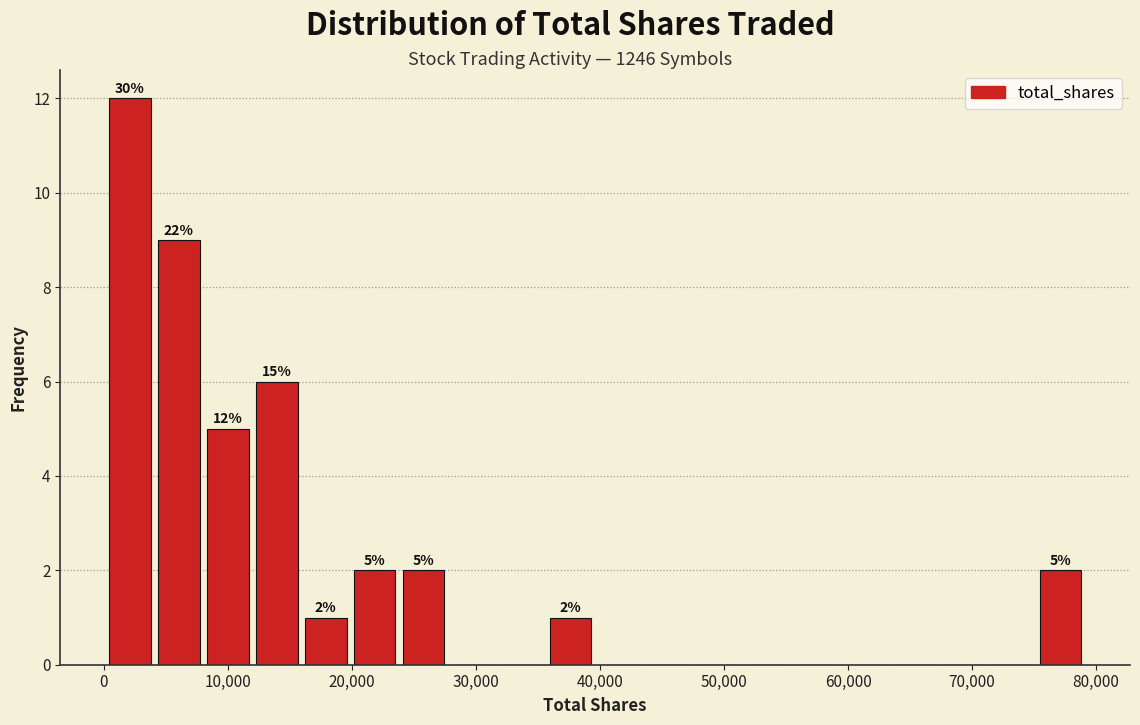

Around what value on the x-axis is the tallest bar? Give the approximate position of its centre, as read against the axis.

2000